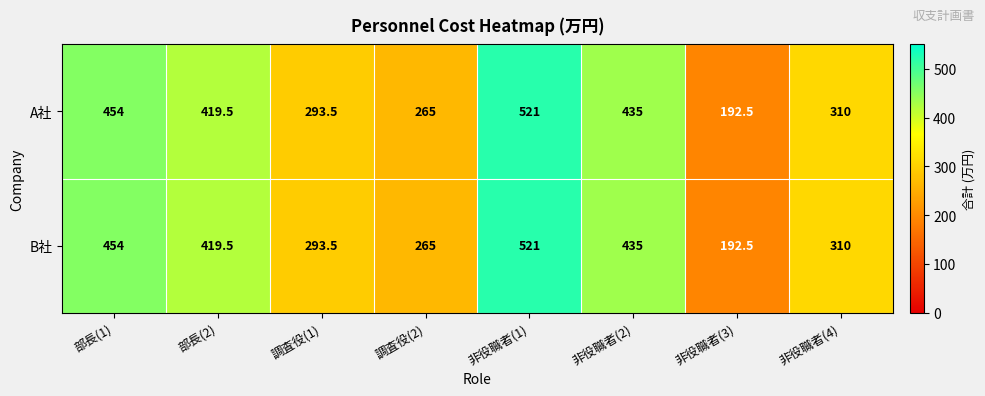

Where does the B社 series first go above 419?

部長(1)